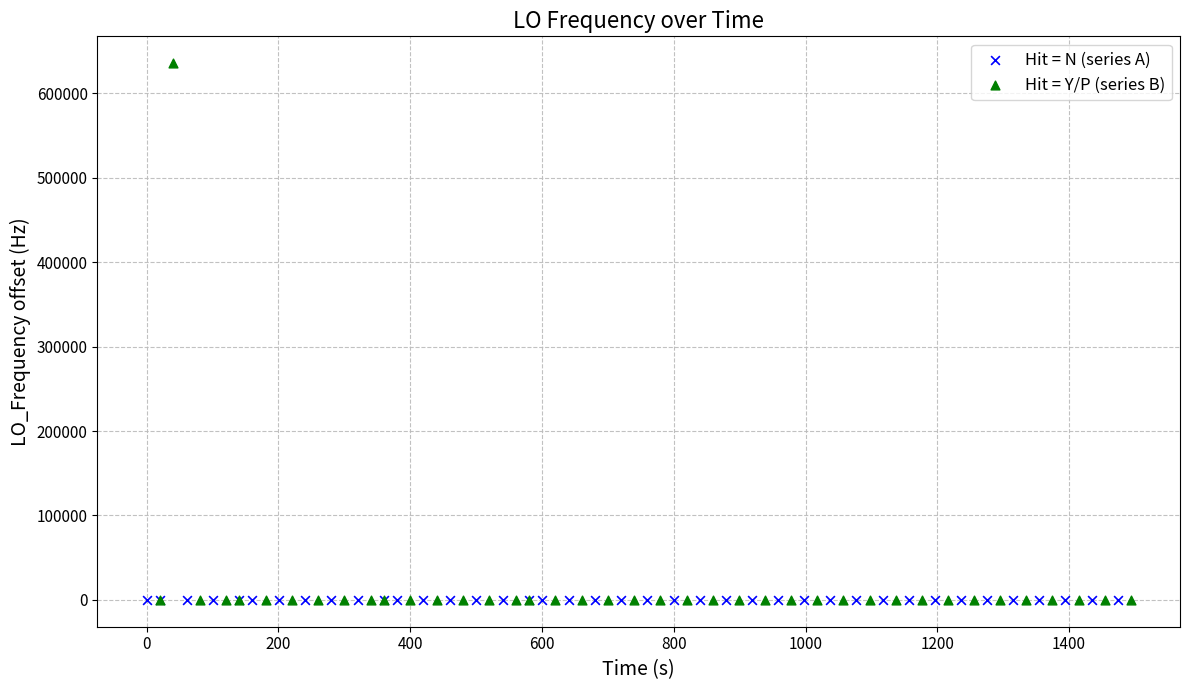

Which series has the widest spread of Y values?

Hit = Y/P (series B)